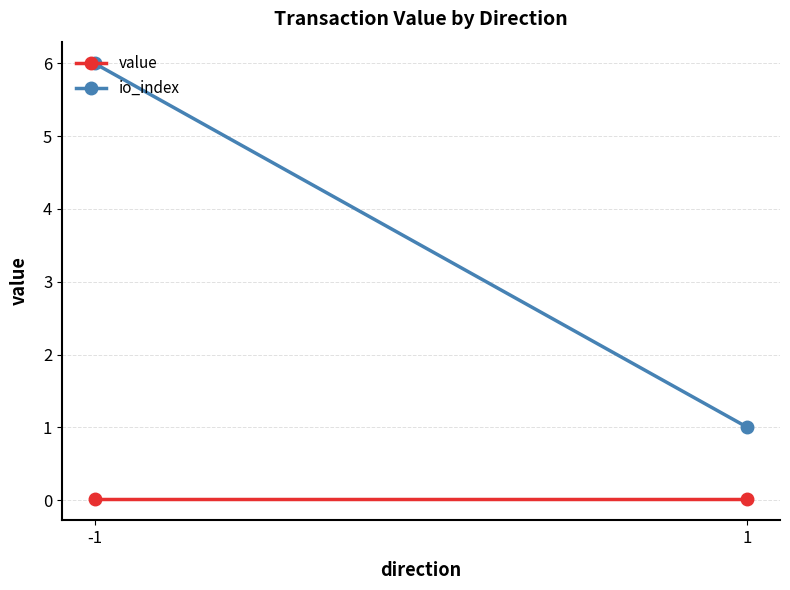

Which category has the highest value across all series?

-1